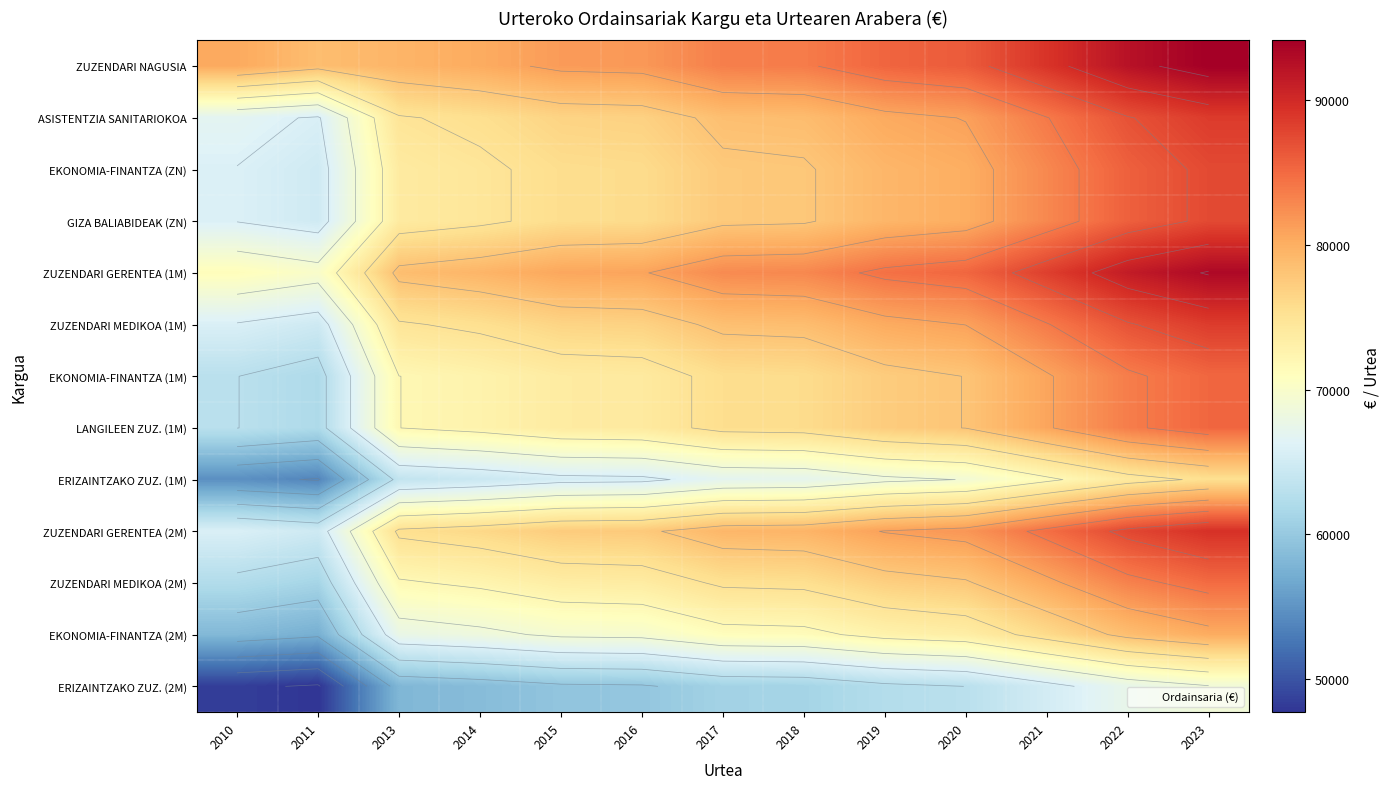

The LANGILEEN ZUZ. (1M) series shows 114289.4 at 2016. True or false?

False